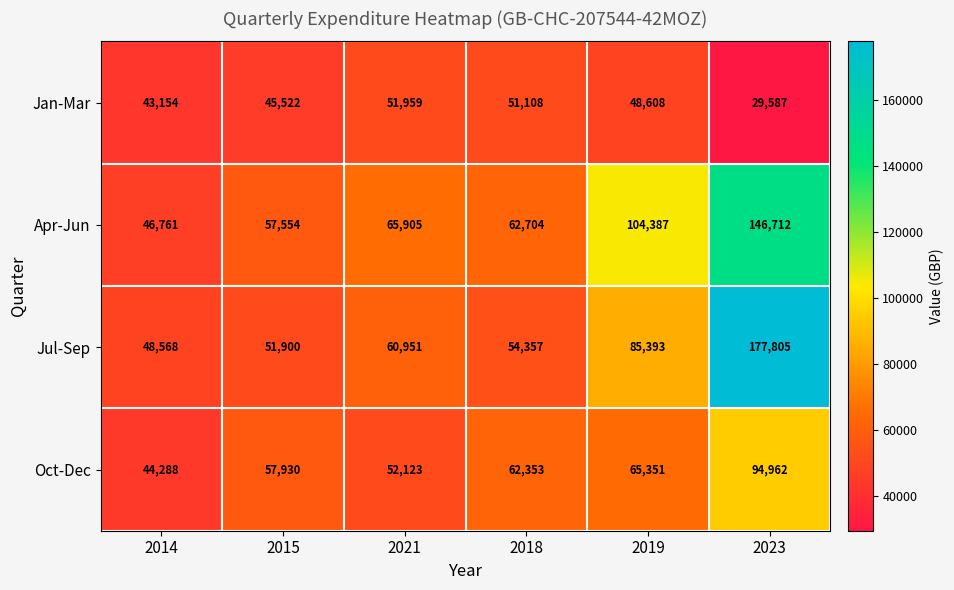

The value of Jan-Mar at 2021 is 21966. True or false?

False